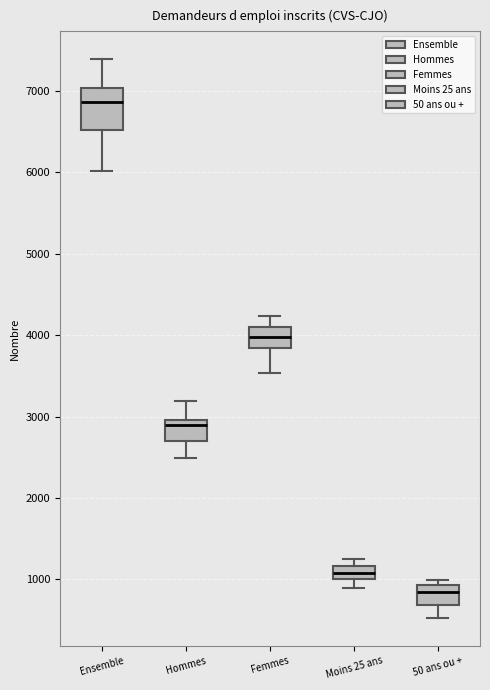

Reading left to right, read every box against the y-axis: the position of its median line, the range the box covers, and the ends of its whiskers. The values are not printed on the chart, so give them approximately, as read against the axis.

Ensemble: median 6900, box 6500 to 7000, whiskers 6000 to 7400
Hommes: median 2900, box 2700 to 3000, whiskers 2500 to 3200
Femmes: median 4000, box 3800 to 4100, whiskers 3500 to 4200
Moins 25 ans: median 1100, box 1000 to 1200, whiskers 900 to 1300
50 ans ou +: median 800, box 700 to 900, whiskers 500 to 1000